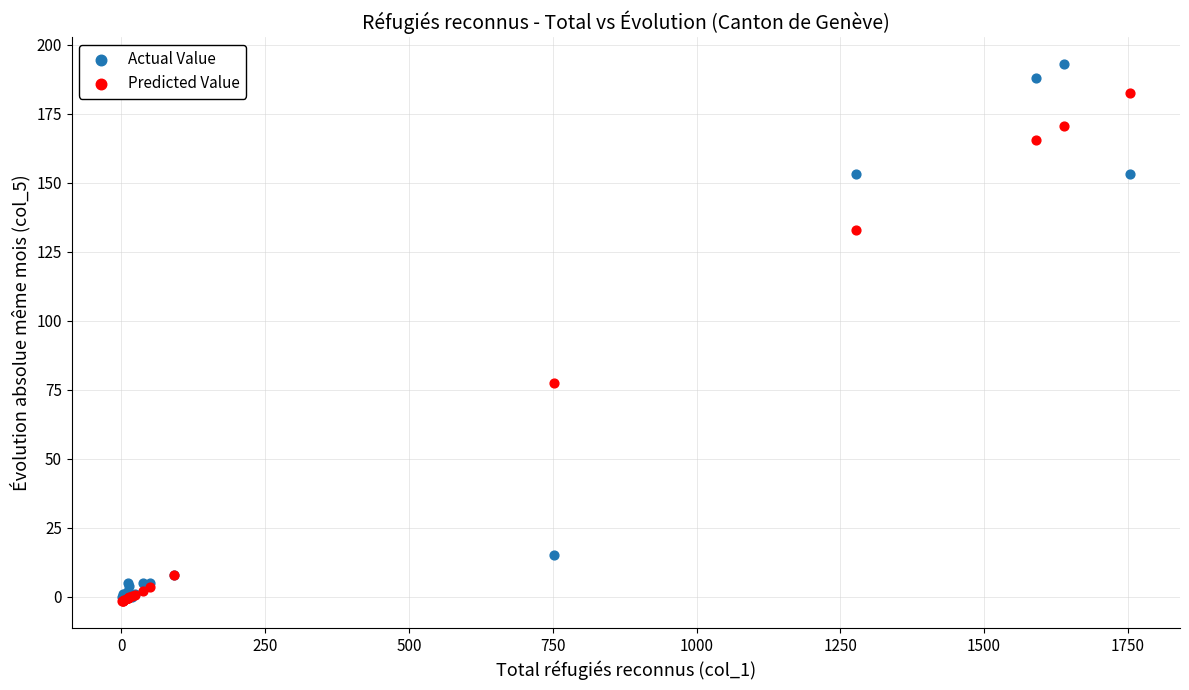

Which series contains the highest Y value?

Actual Value